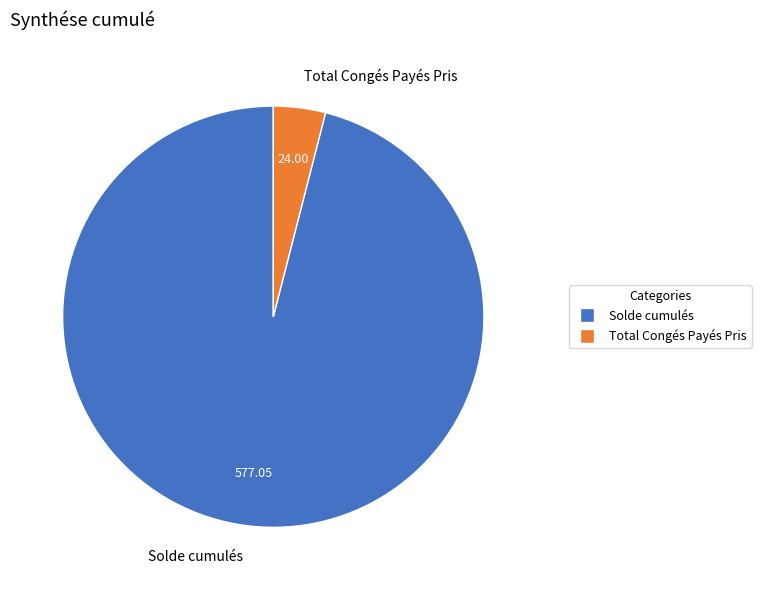

Is there any slice that represents more than half of the pie?

Yes